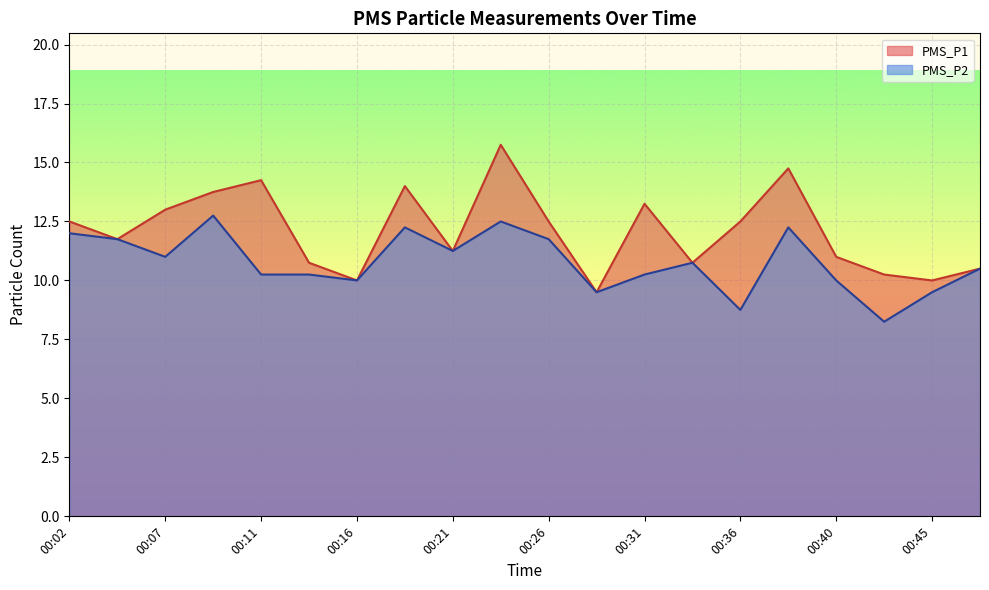

The PMS_P1 series shows 8.6 at 00:31. True or false?

False